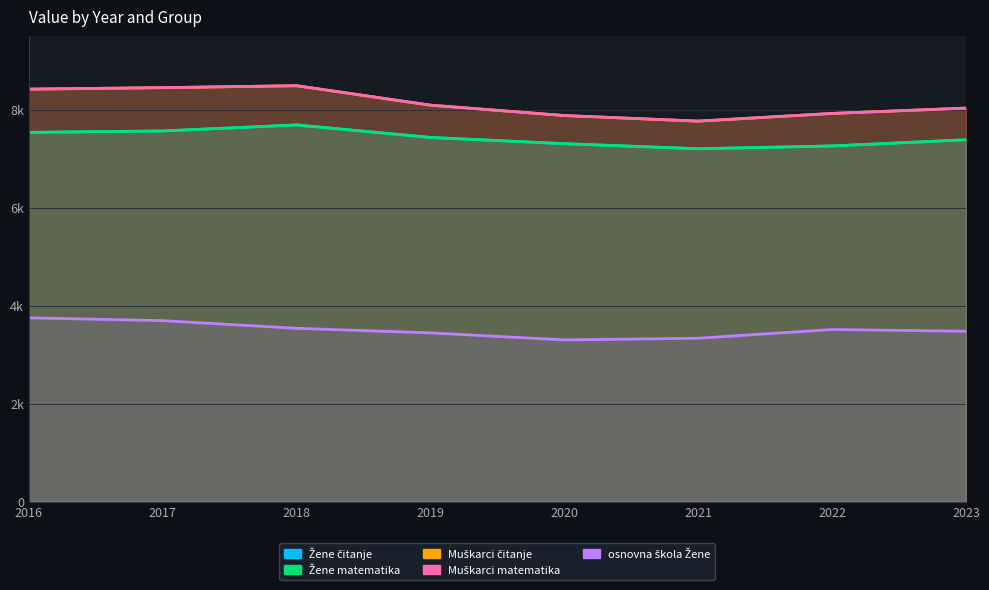

At how many categories does at least one series exceed 4253?

8